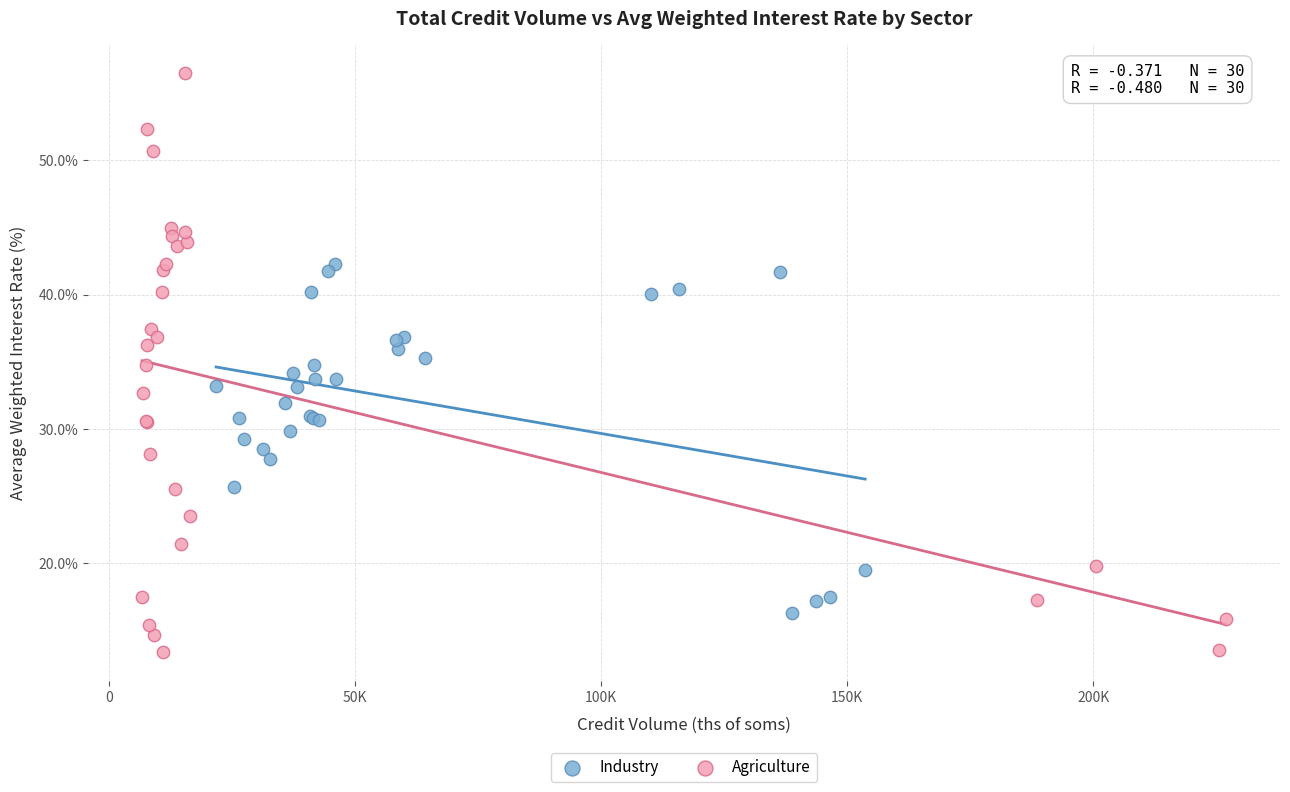

Which series contains the highest Y value?

Agriculture